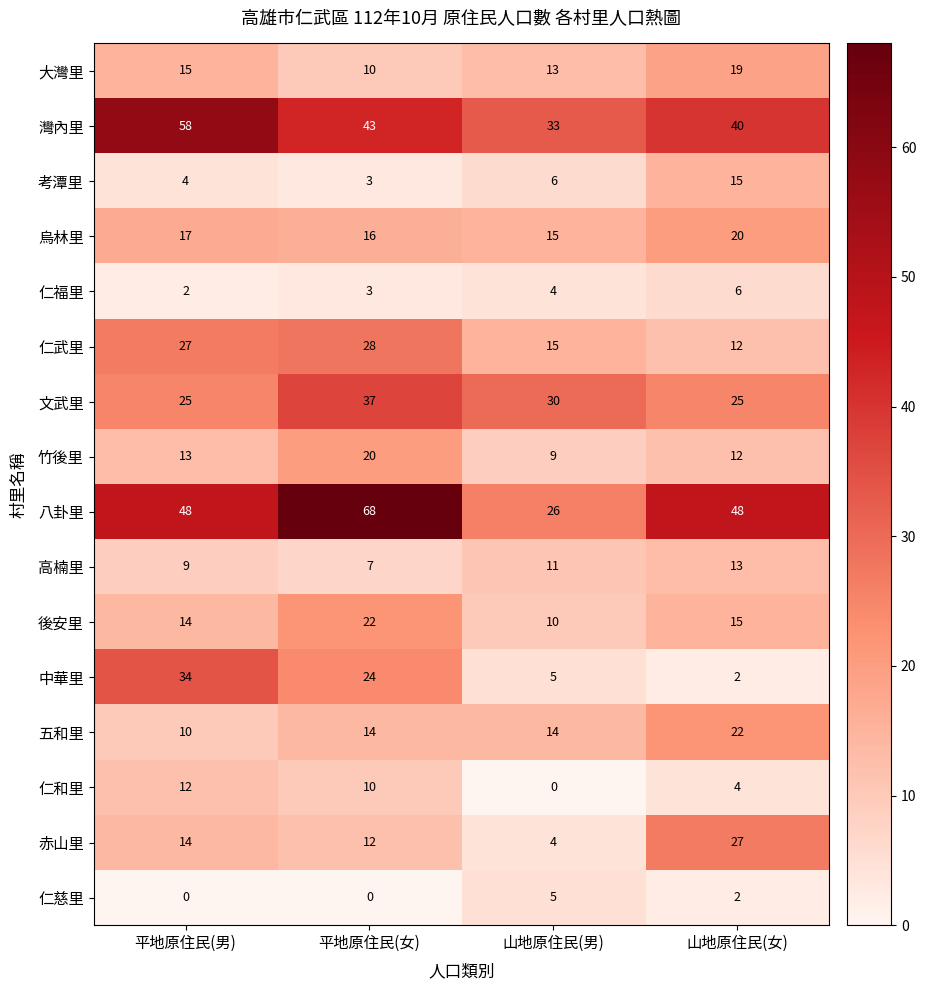

What is the total value across all series at 平地原住民(男)?

302